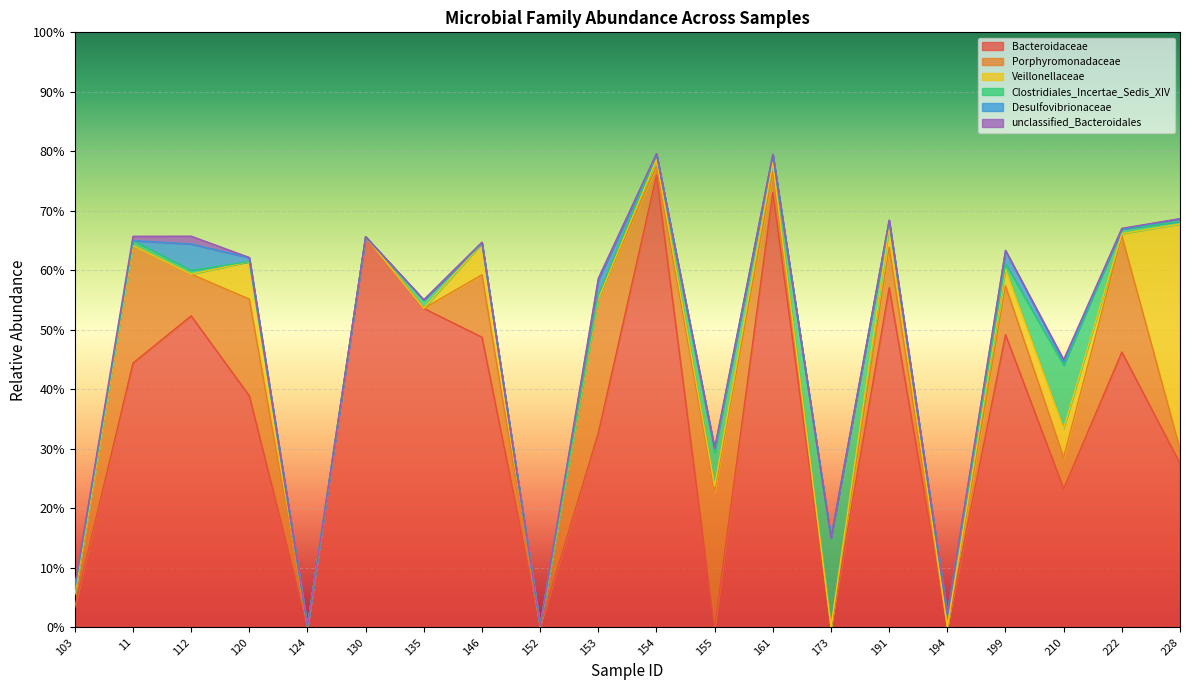

Does the chart display data point markers on the line(s)?

No